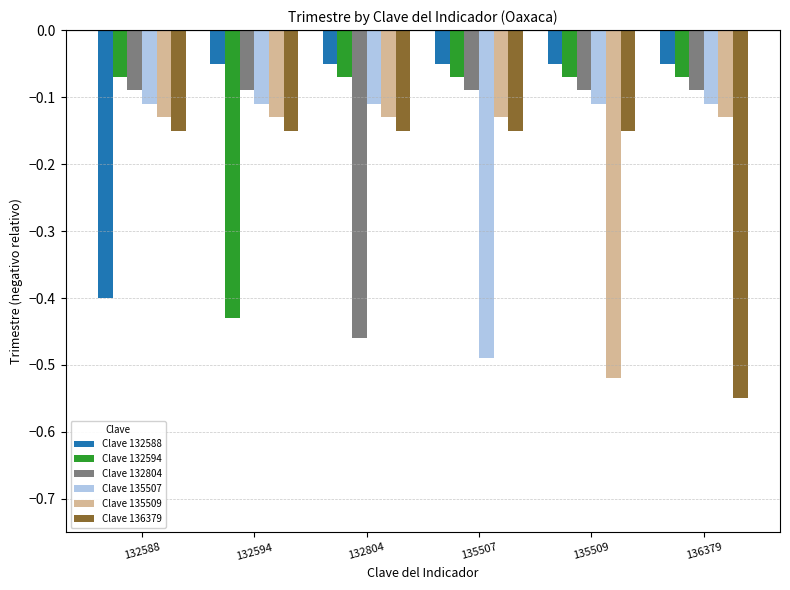

Is it true that Clave 135509 equals -0.0 at 136379?

False